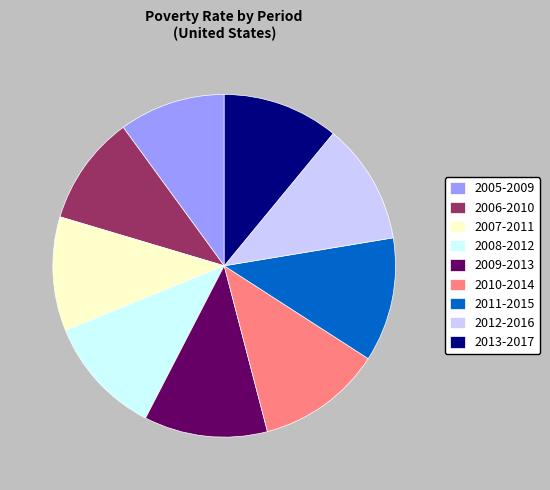

What is the ratio of the value at 2008-2012 to the value at 2013-2017?

1.0